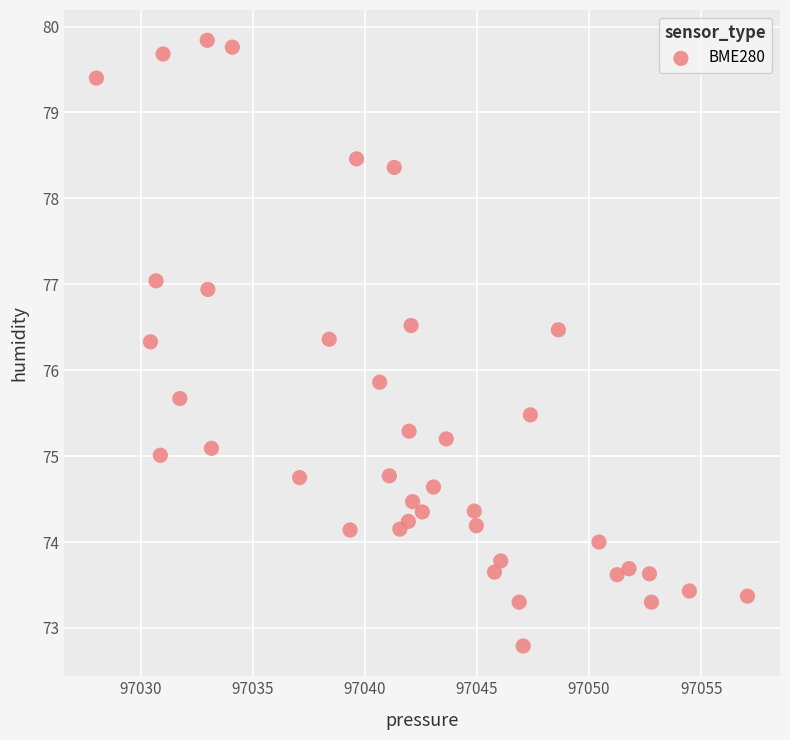

What Y value in the scatter plot is closest to 76?

75.9